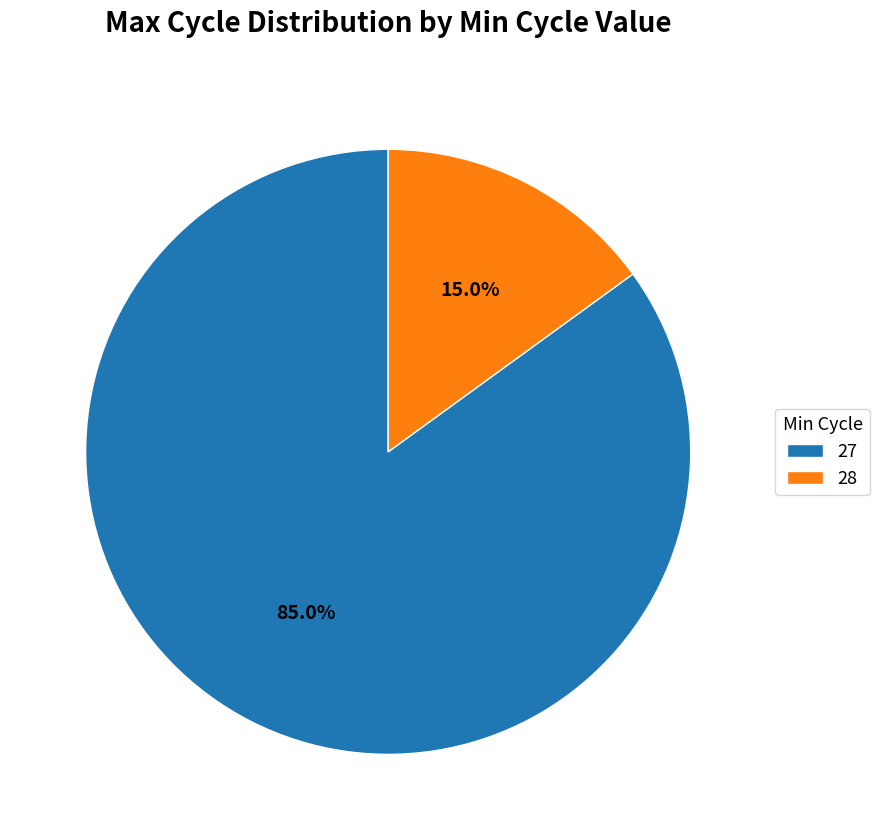

Combined, what portion of the pie is 27 and 28?

100.0%